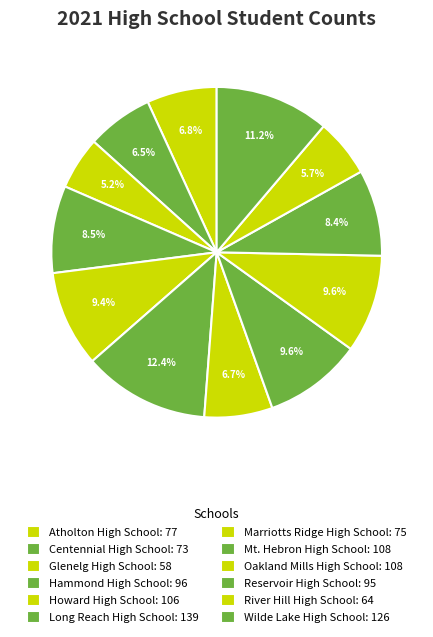

Rank the categories by value from lowest to highest.

Glenelg High School, River Hill High School, Centennial High School, Marriotts Ridge High School, Atholton High School, Reservoir High School, Hammond High School, Howard High School, Mt. Hebron High School, Oakland Mills High School, Wilde Lake High School, Long Reach High School